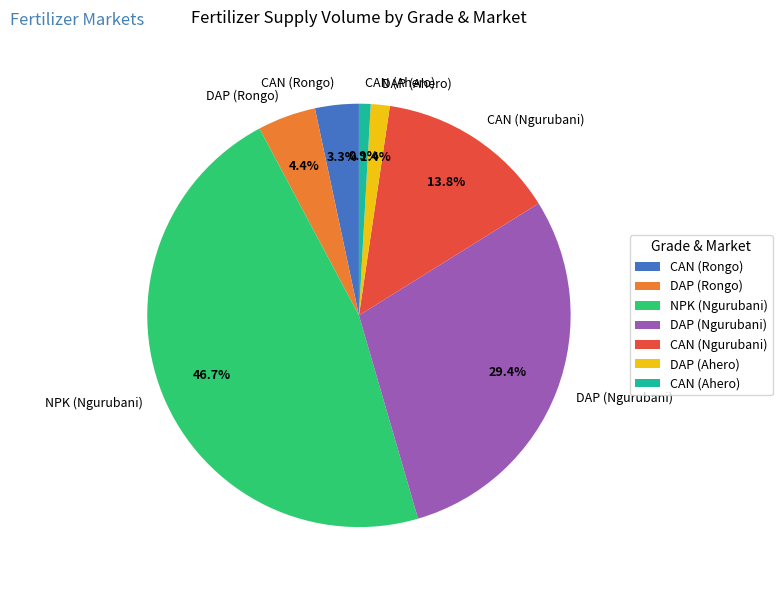

True or false: DAP (Ahero) accounts for 11% of the total.

False